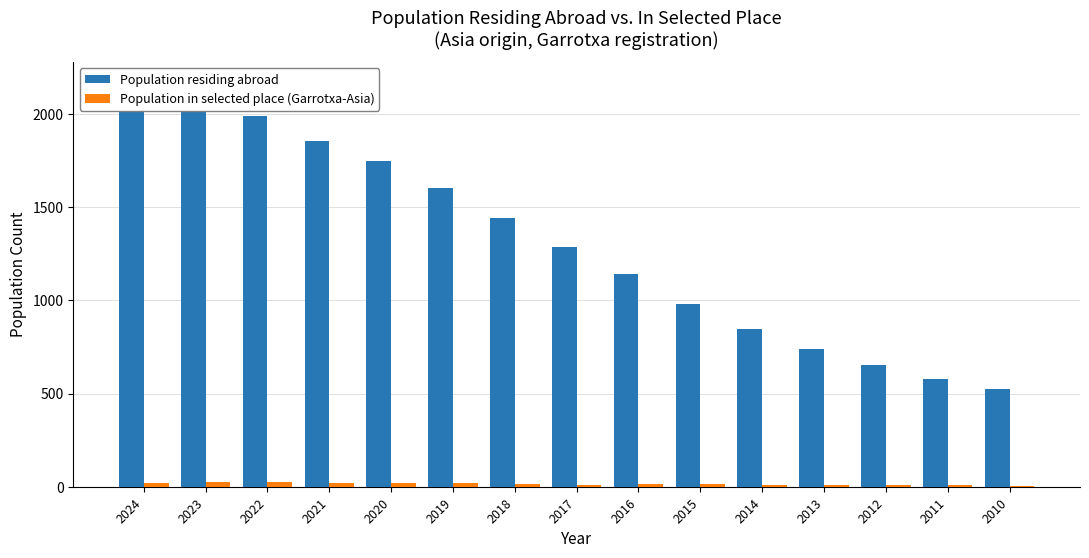

The value of Population in selected place (Garrotxa-Asia) at 2012 is 10. True or false?

False